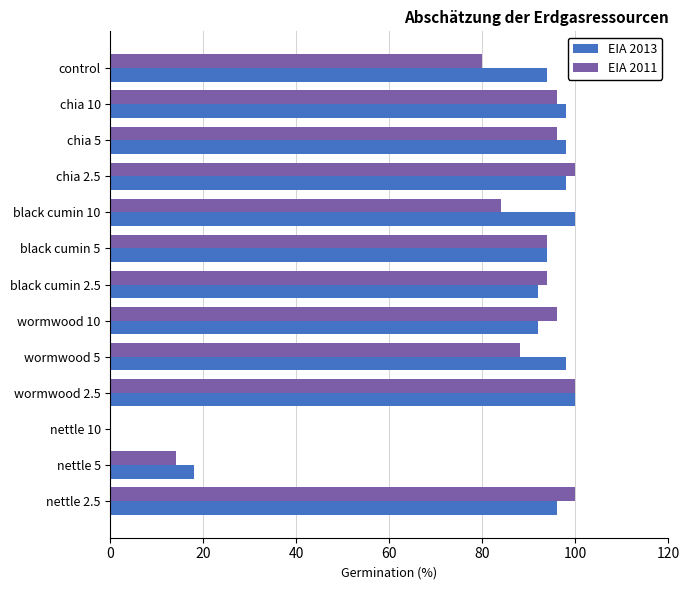

How many positive values does the EIA 2011 series have?

12